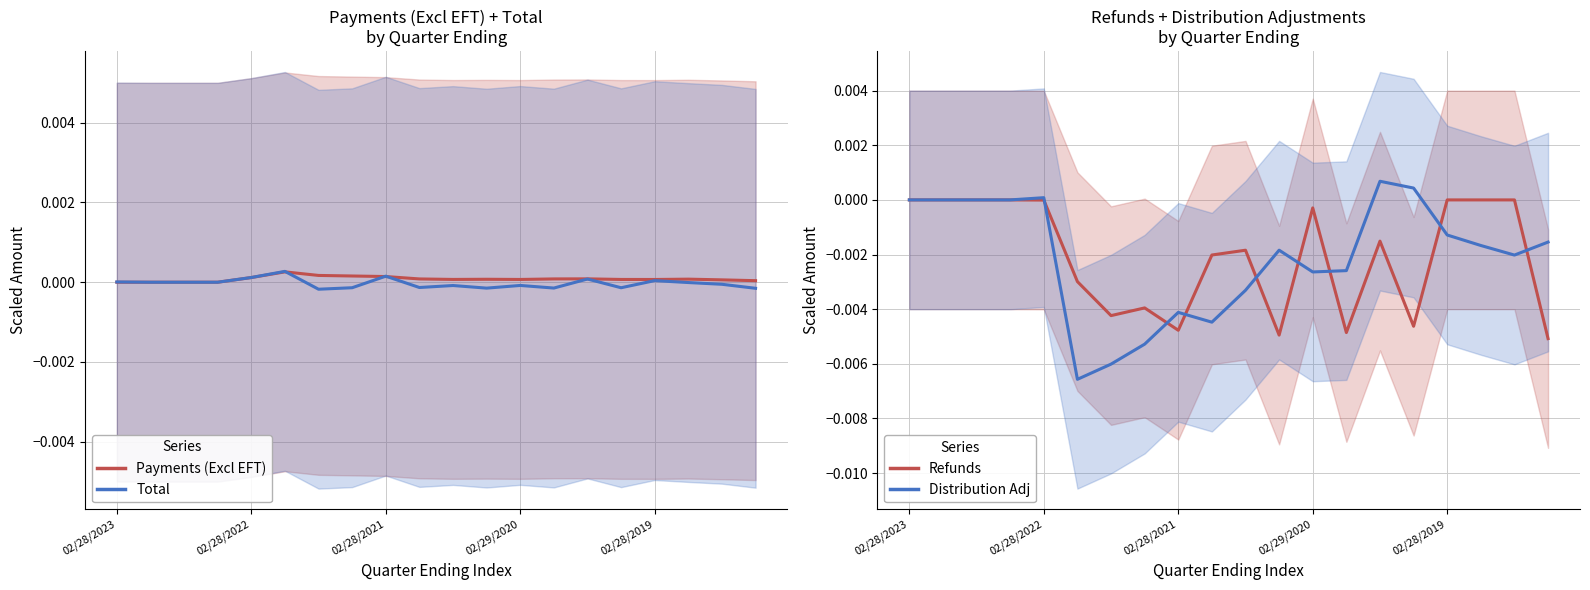

True or false: Refunds and Payments (Excl EFT) cross at least once.

False